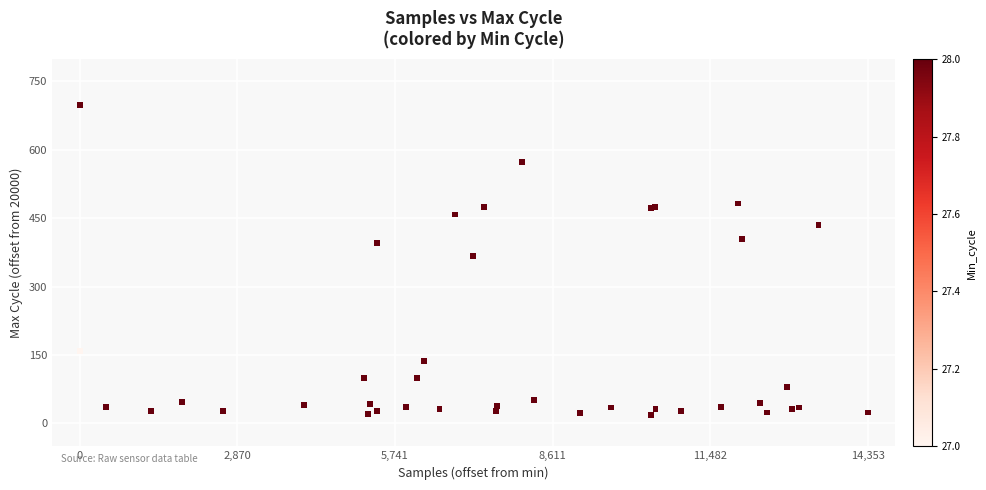

What Y value in the scatter plot is closest to 358?

367